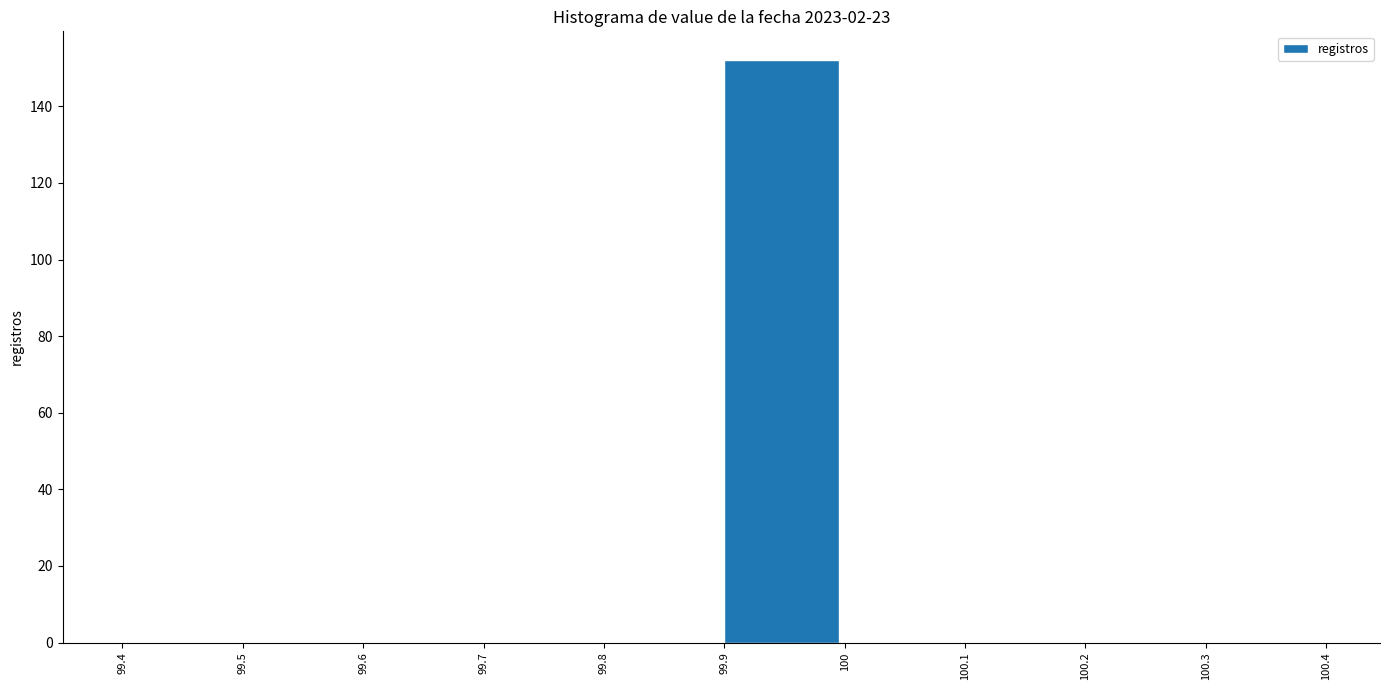

How tall is the bar that spans 99.9 to 100 on the x-axis? The values are not printed on the chart, so give them approximately, as read against the axis.

152